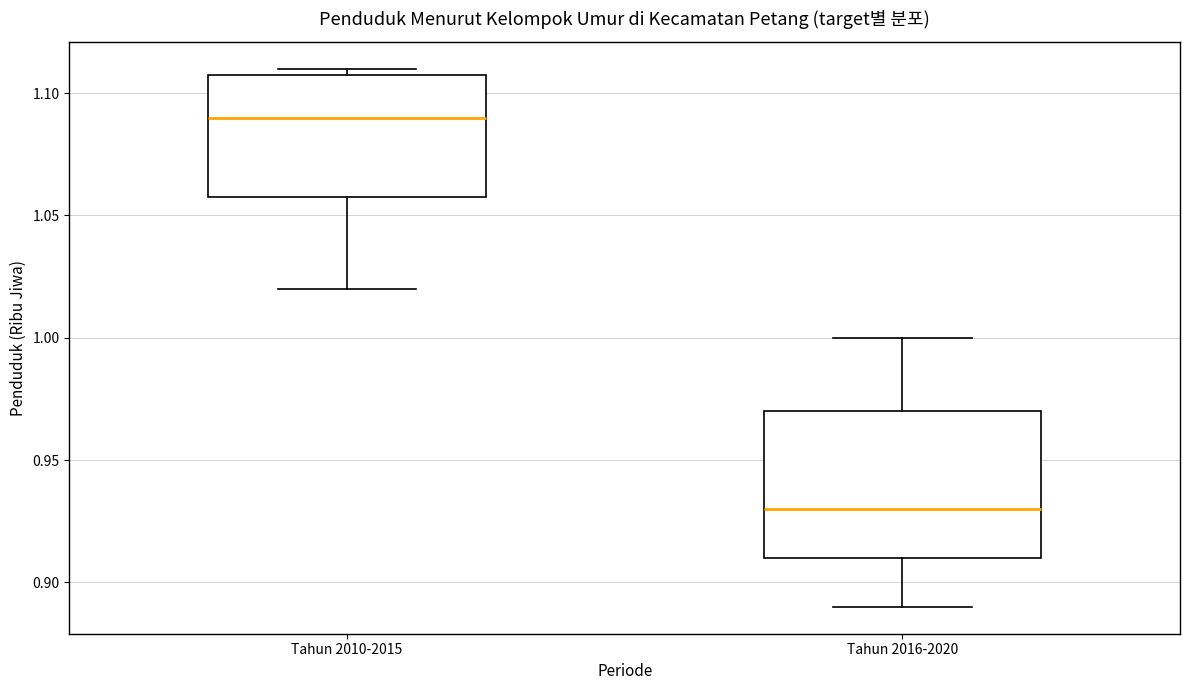

Which box has the highest median line?

Tahun 2010-2015